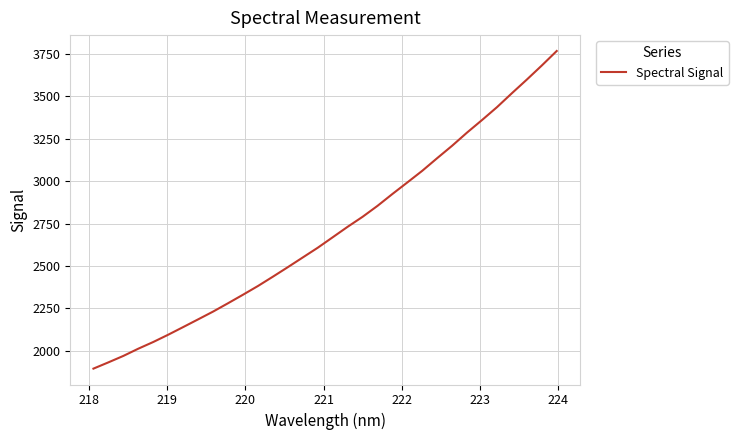

What is the difference between the maximum and minimum values?

1870.8